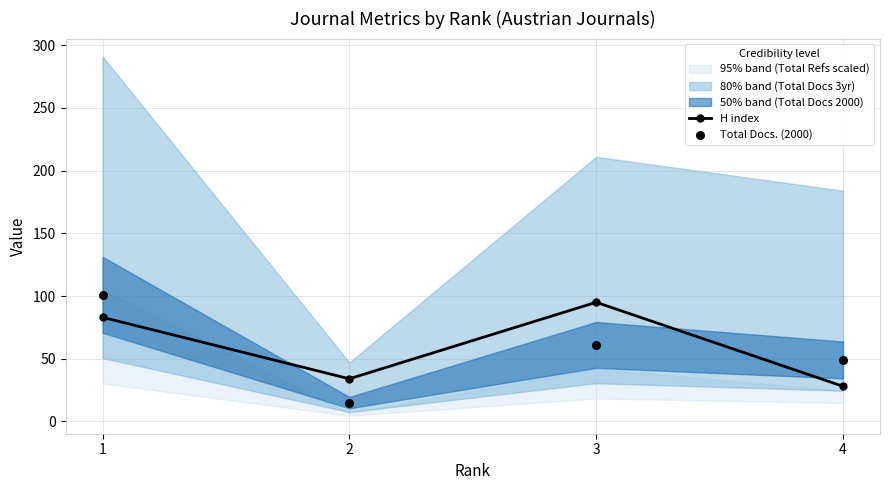

In H index, how many points are lower than both neighbors (excluding endpoints)?

1